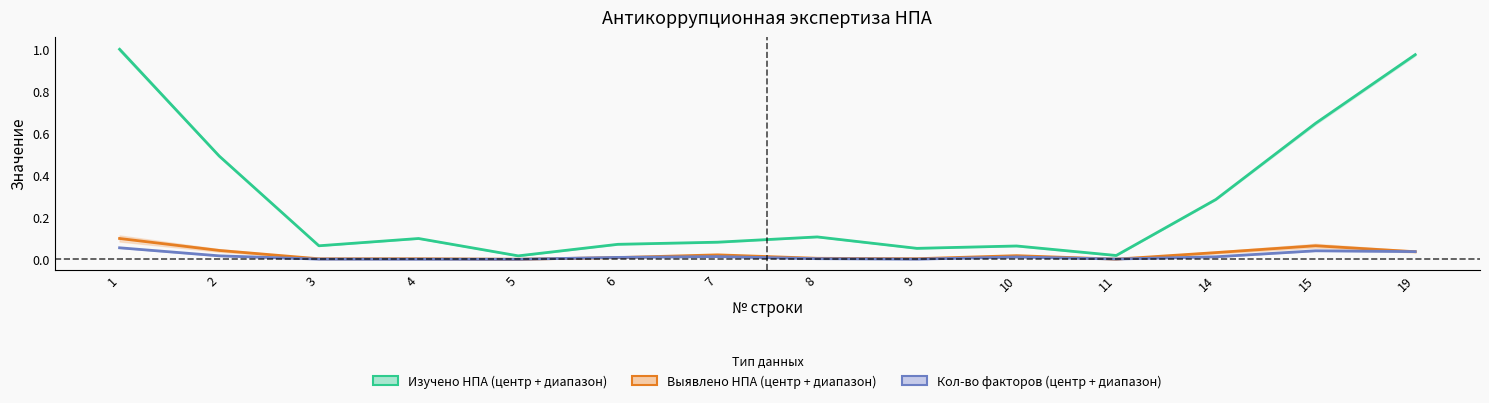

Is it true that col_4 (Изучено НПА) equals 0.5 at 14?

False